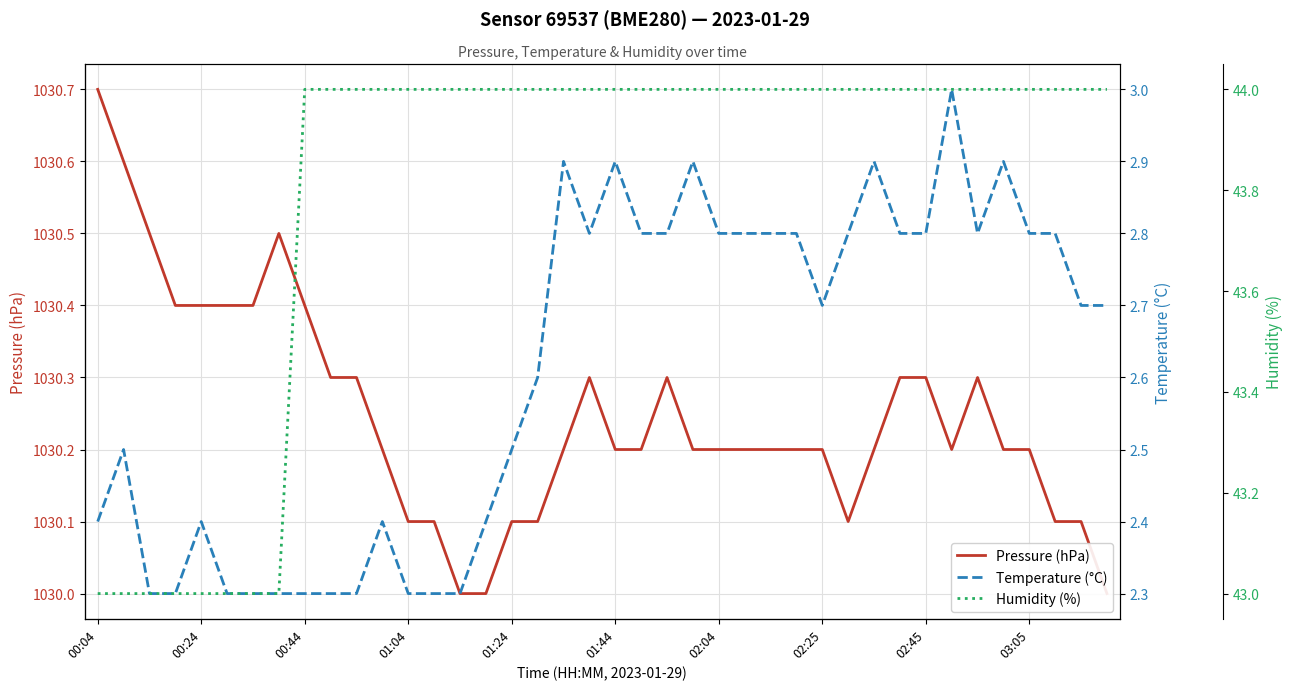

The value of Humidity (%) at 39 is 78.5. True or false?

False